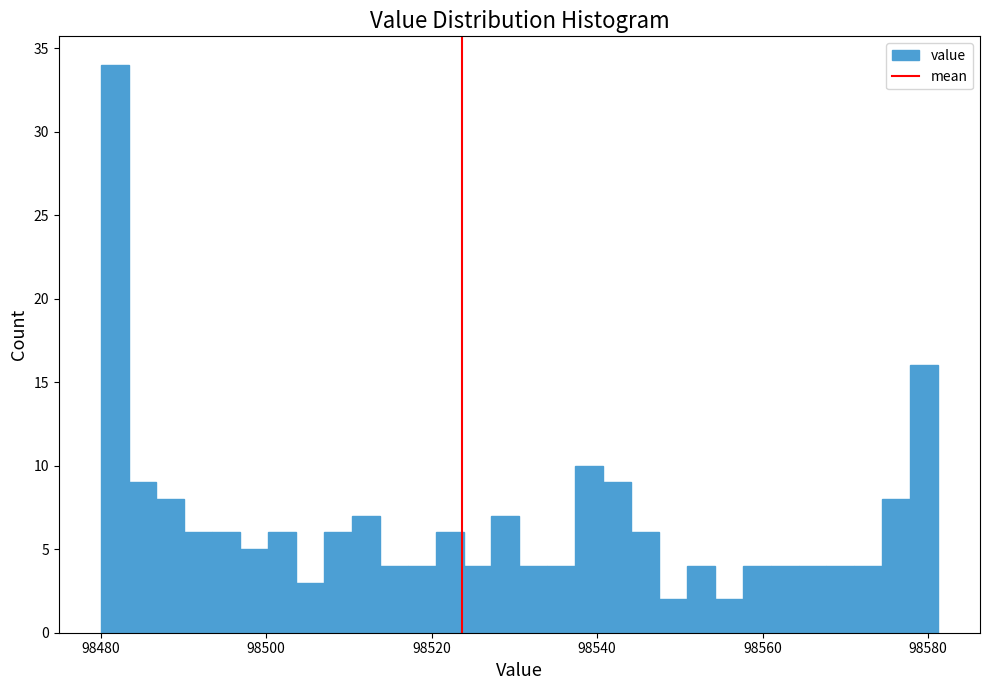

Read against the x-axis, roughly where is the centre of the tallest bar?

98482